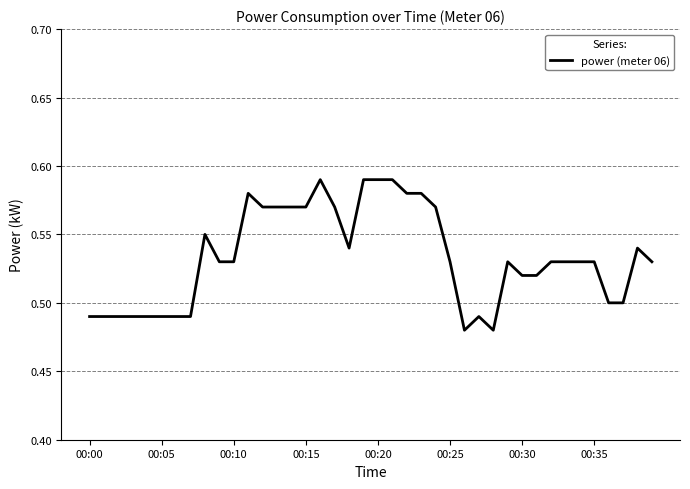

What is the value of the 40th point from the left?

0.5